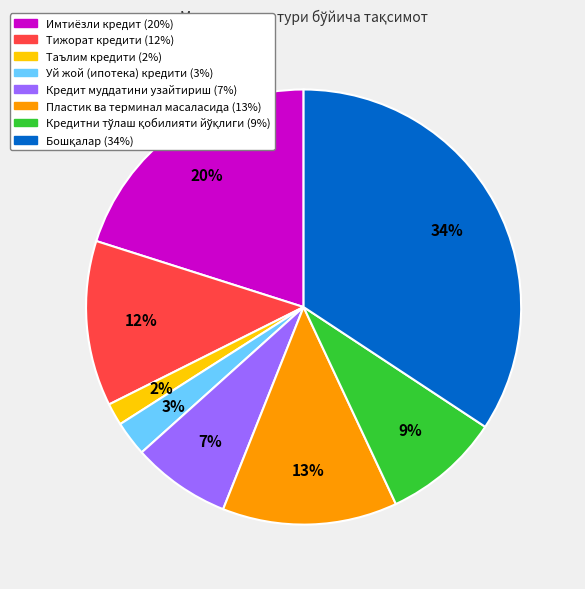

Count the number of slices in the pie.

8